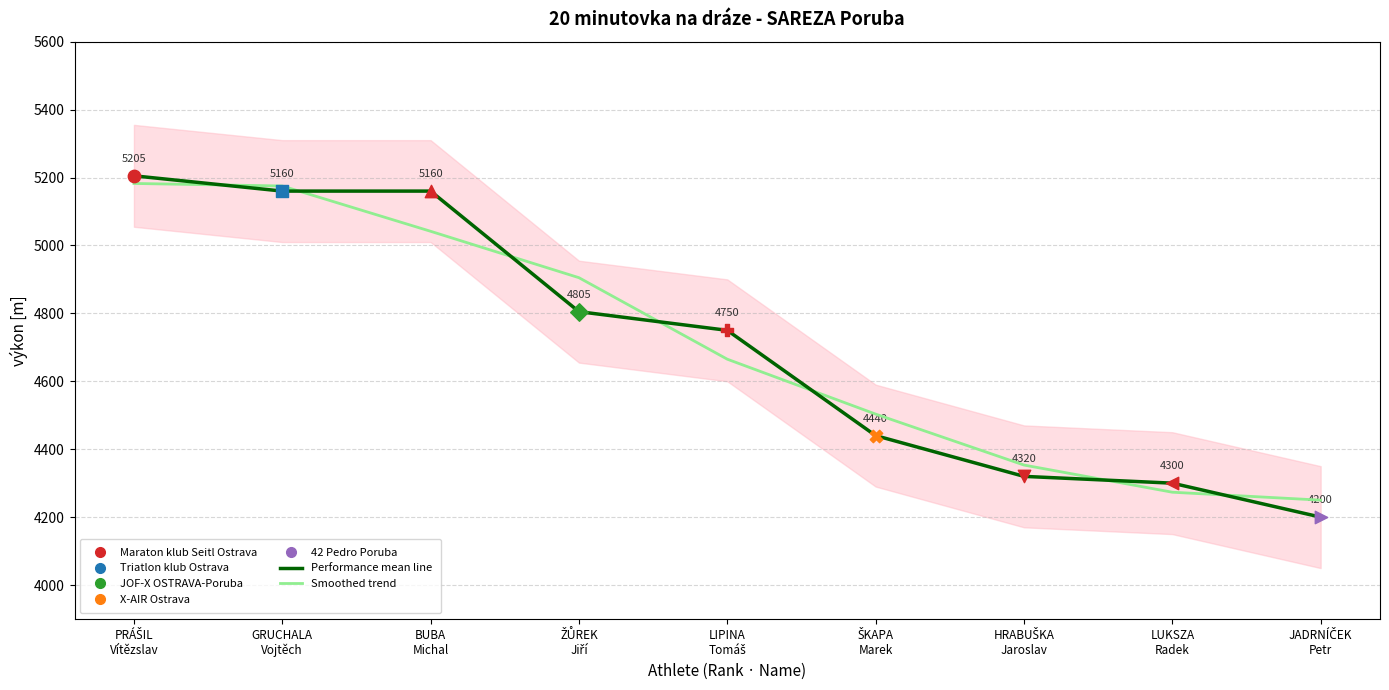

Is the value of Performance mean line at LIPINA
Tomáš greater than the value of Smoothed trend at LIPINA
Tomáš?

Yes